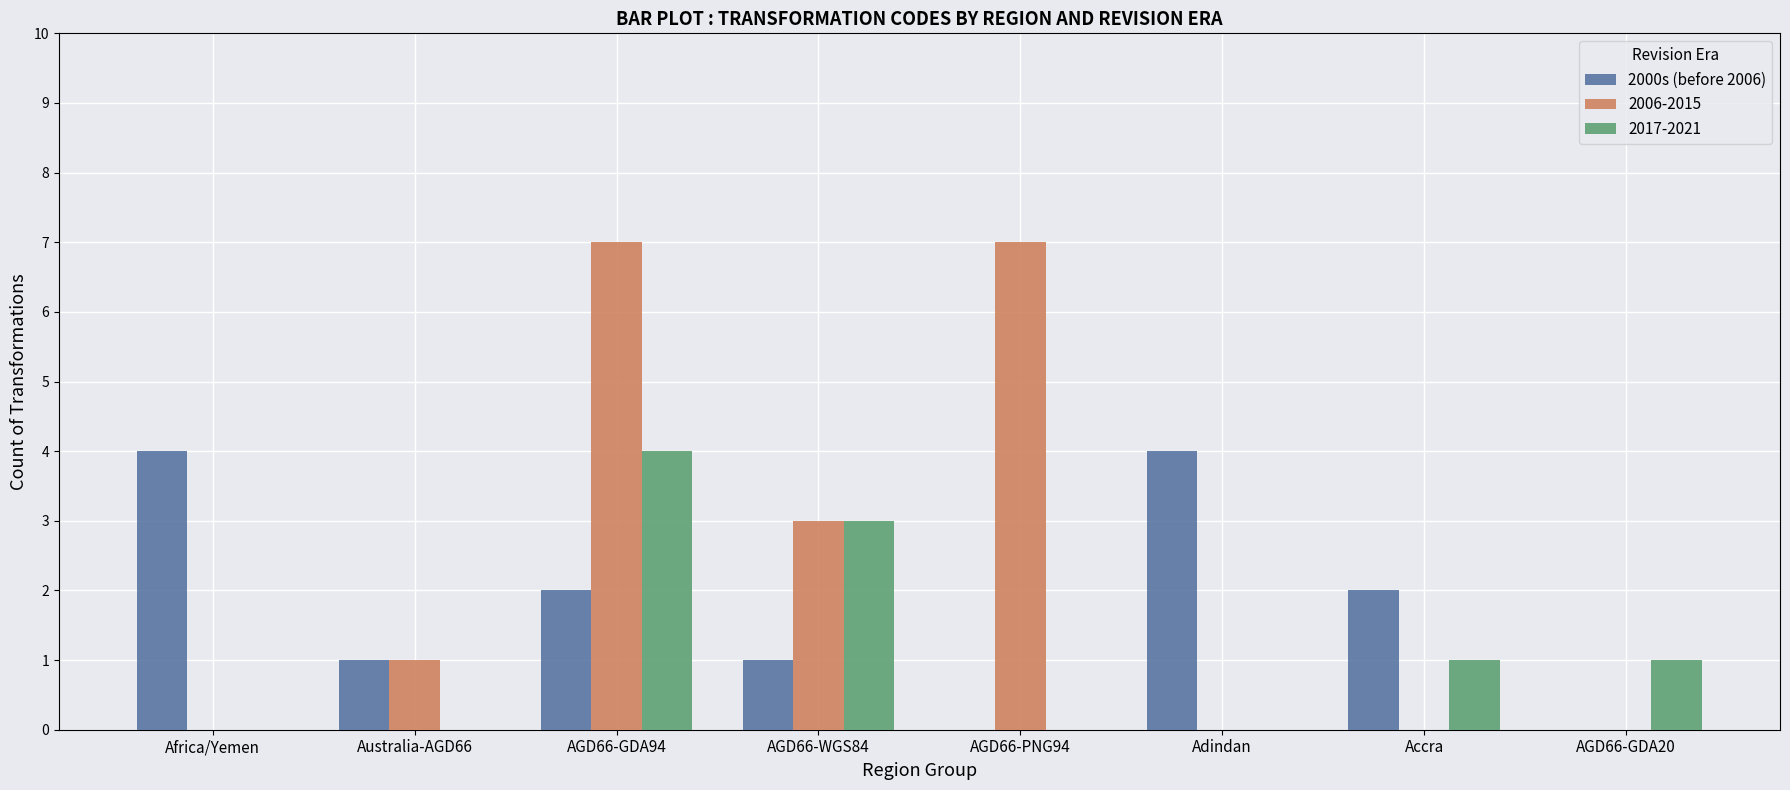

What is the maximum value for 2006-2015?

7